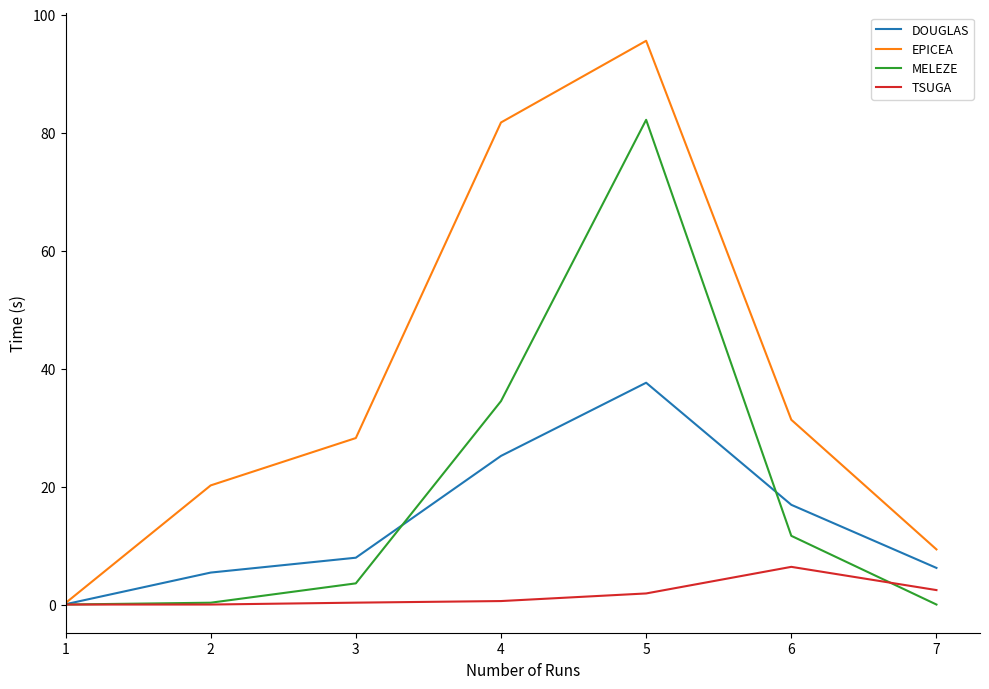

What is the difference between the highest and lowest values at 2?

20.2